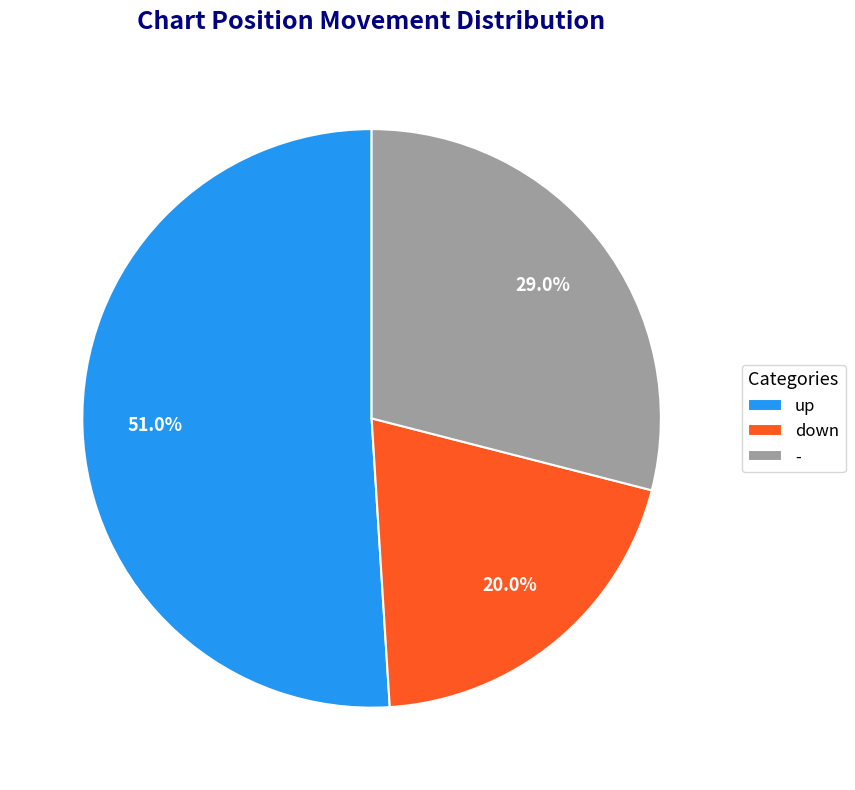

How much of the chart is everything except down?

80.0%